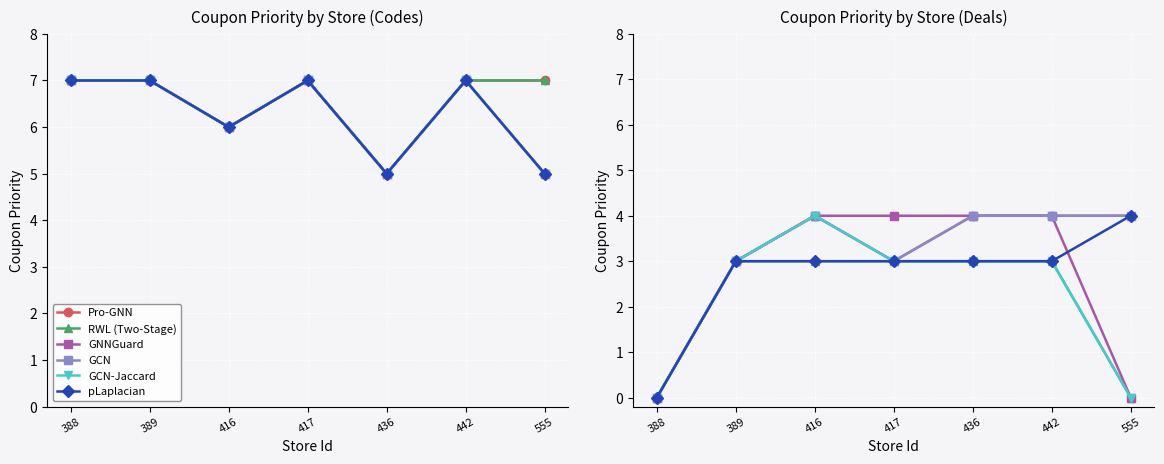

At which category does the chart reach its peak across all series?

416